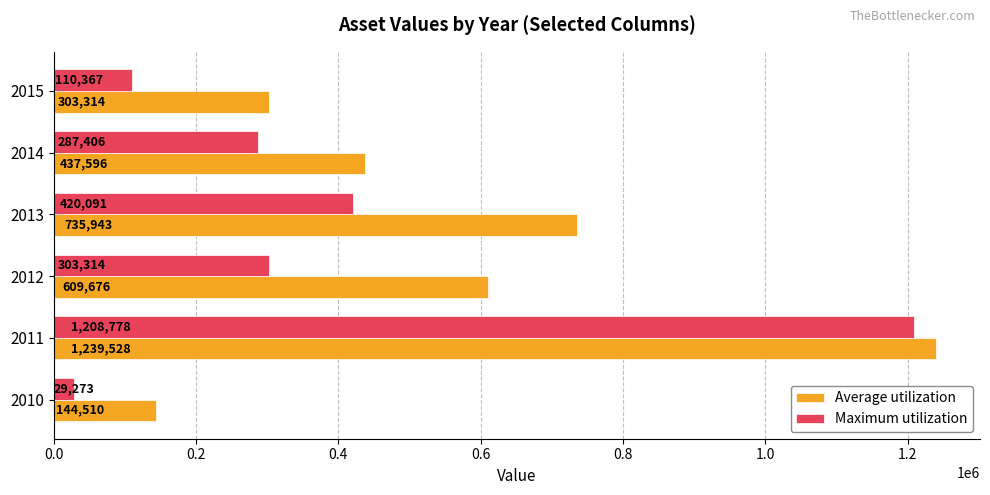

List the series in order of their peak value, lowest first.

Maximum utilization, Average utilization